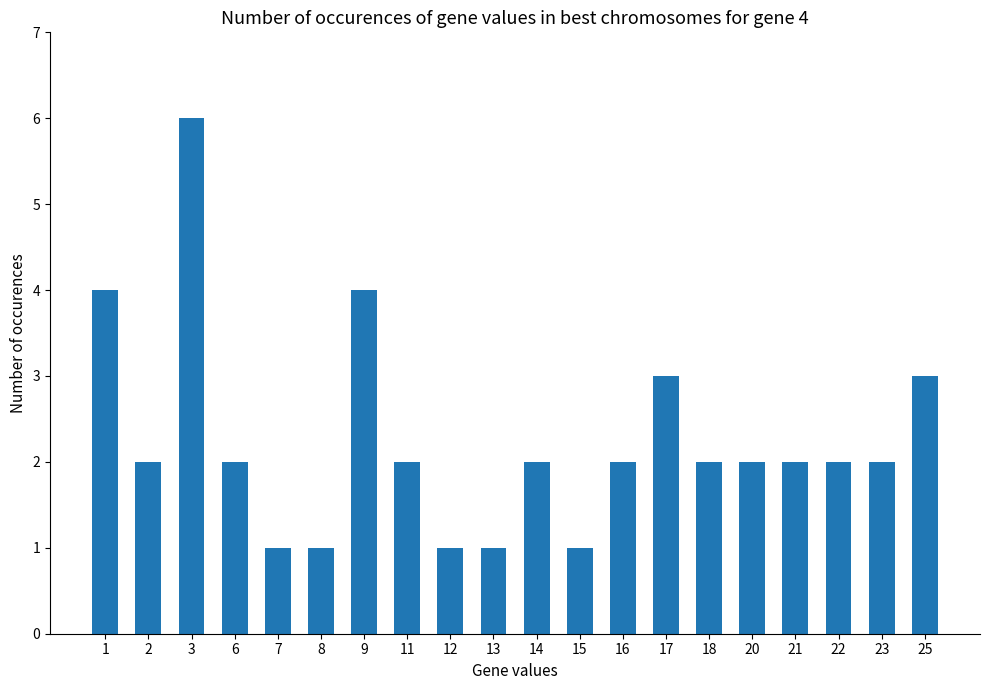

What is the sum of all values?

45